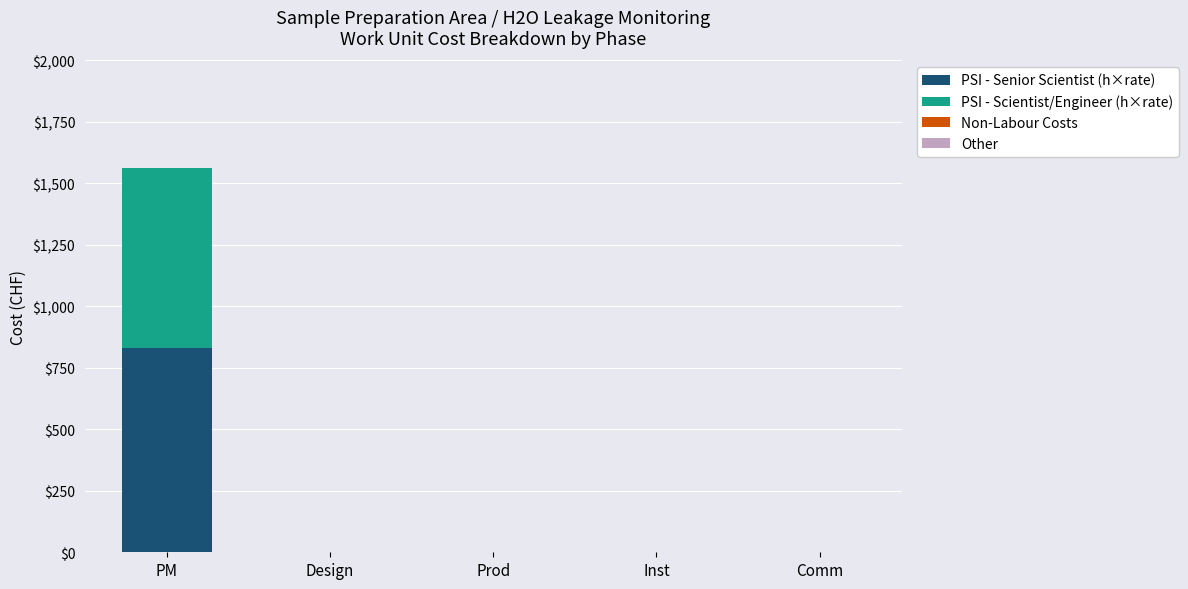

The PSI - Senior Scientist (h×rate) series shows 0.0 at Comm. True or false?

True